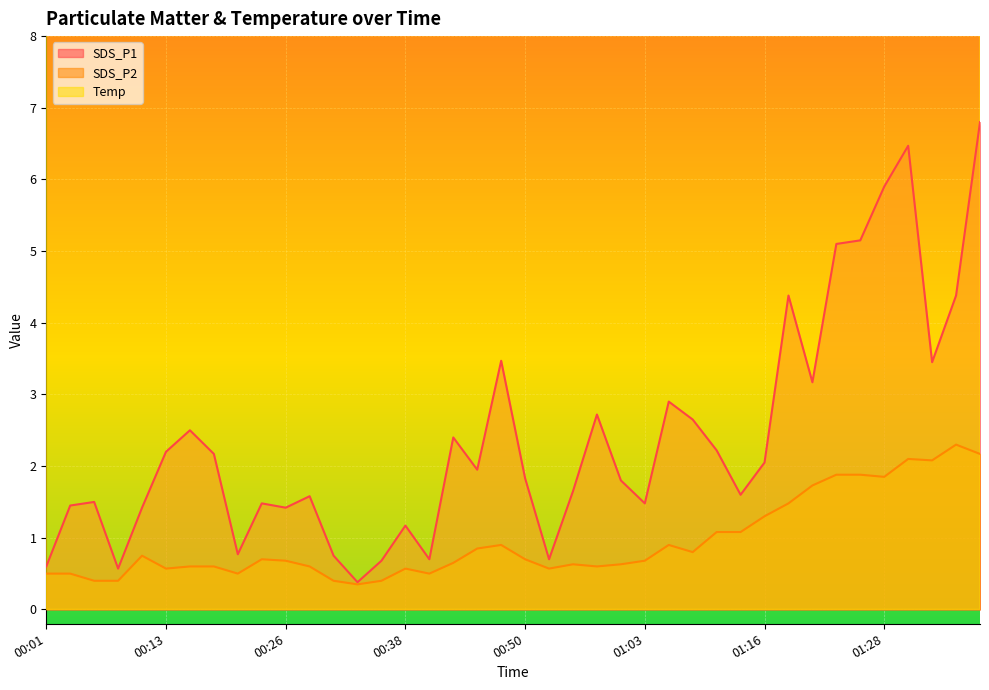

What position from the right is 00:53?

19